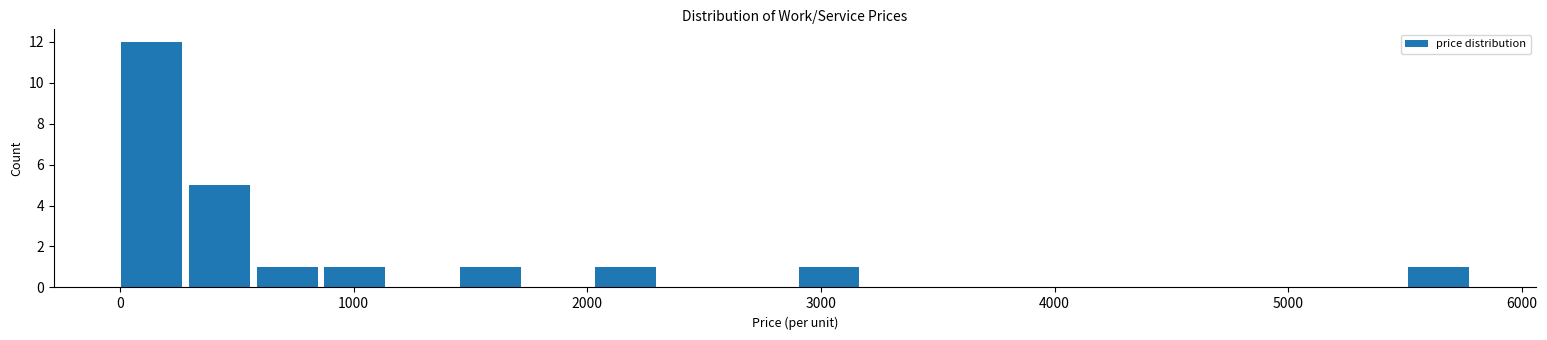

Around what value on the x-axis is the tallest bar? Give the approximate position of its centre, as read against the axis.

100